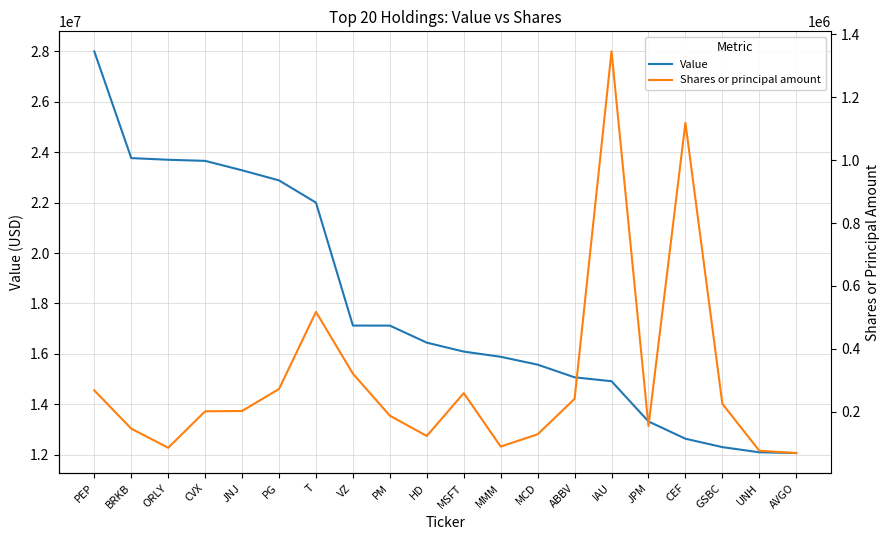

Which series has the widest spread of values?

Value